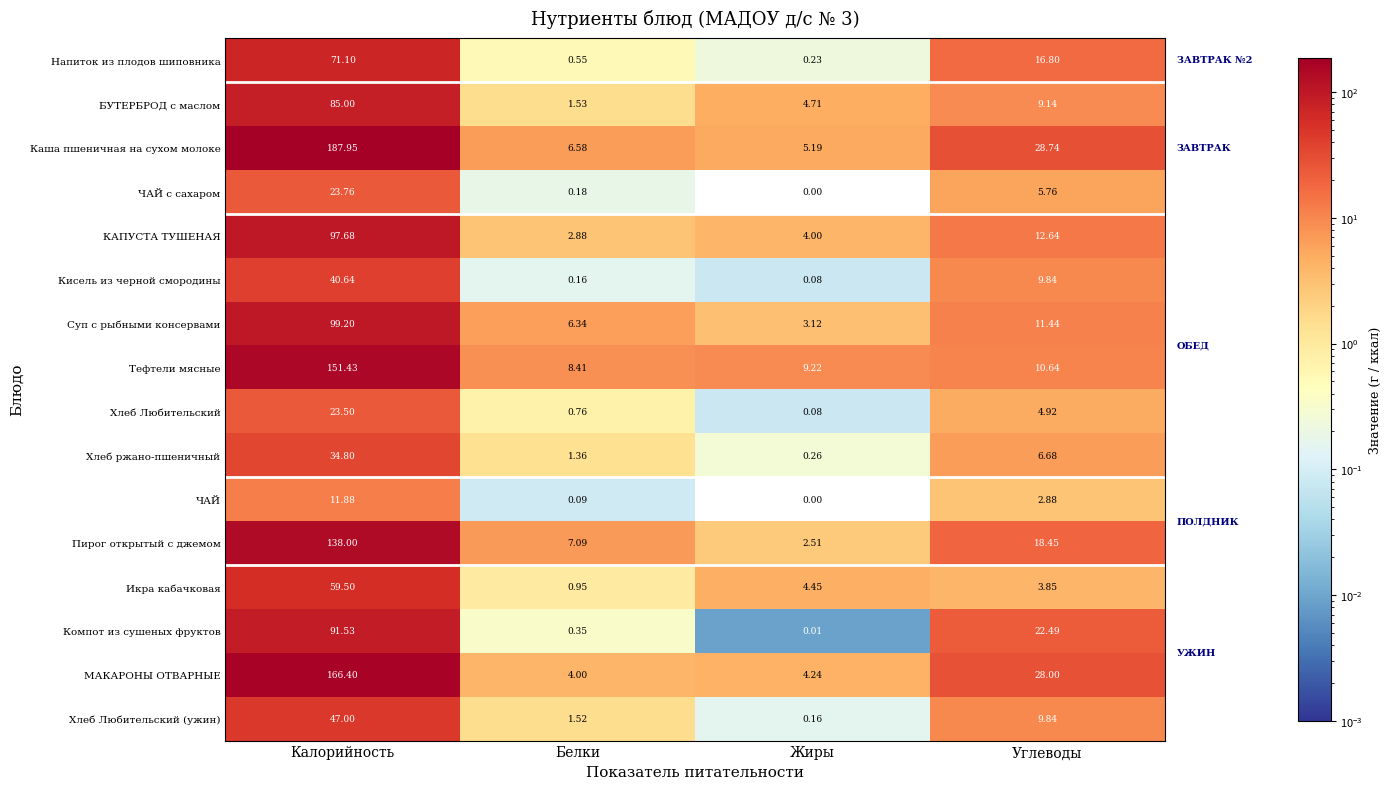

At which label does Икра кабачковая reach its peak?

Калорийность